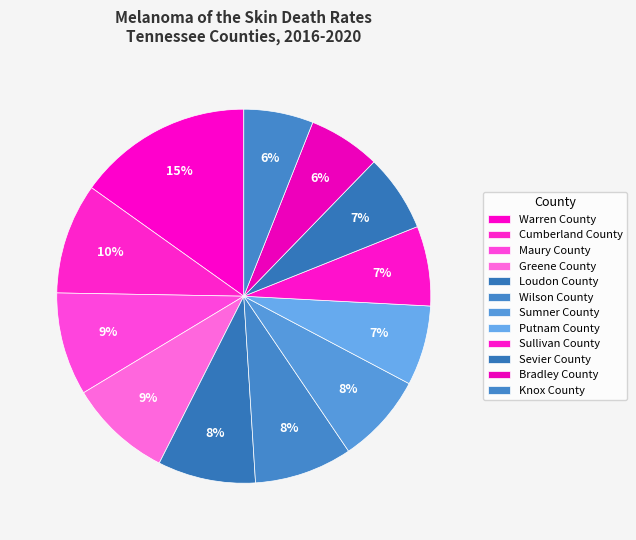

Count the number of slices in the pie.

12